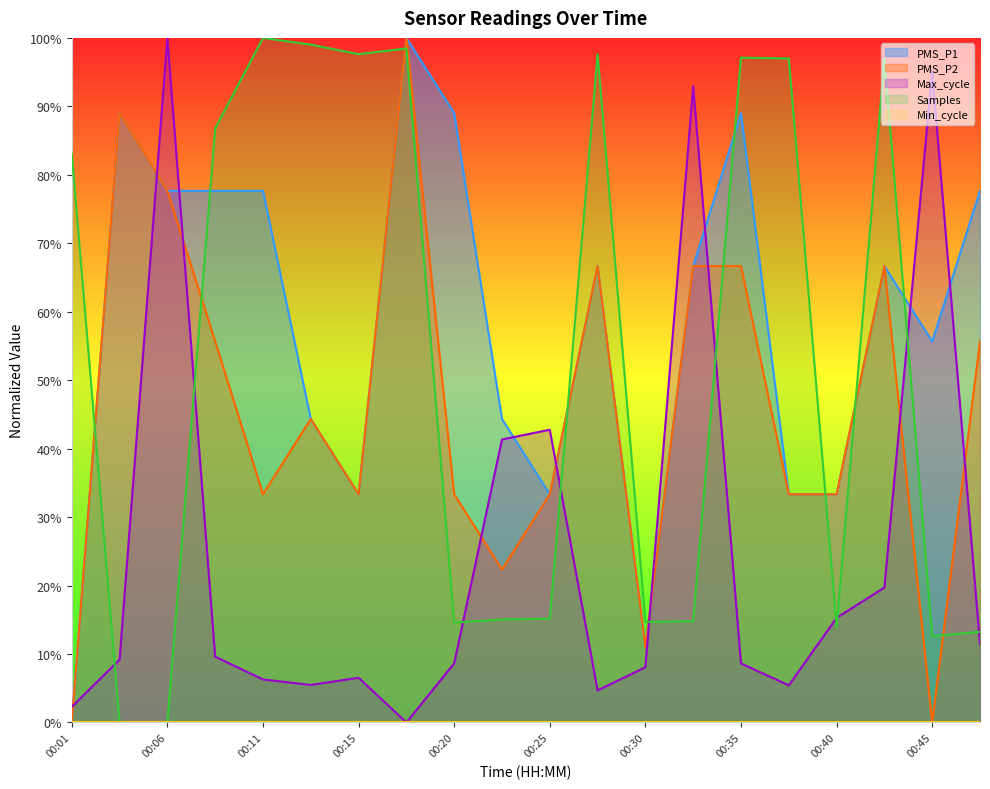

True or false: Max_cycle has a value of 8.1 at 00:30.

True